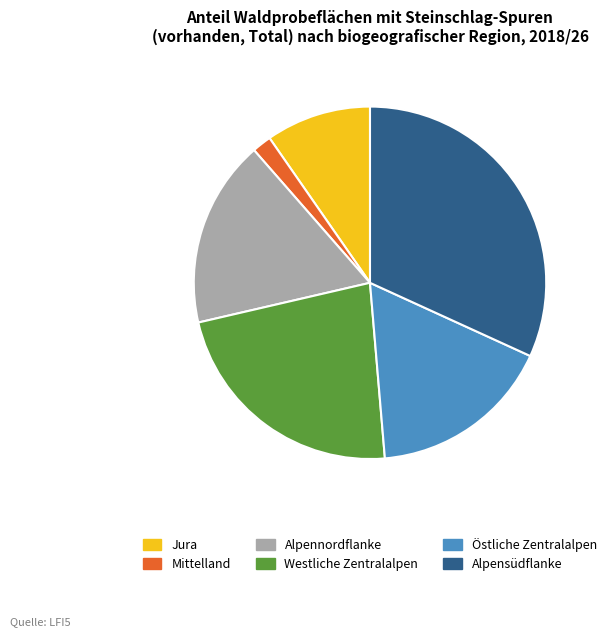

What is the smallest slice in the pie chart?

Mittelland